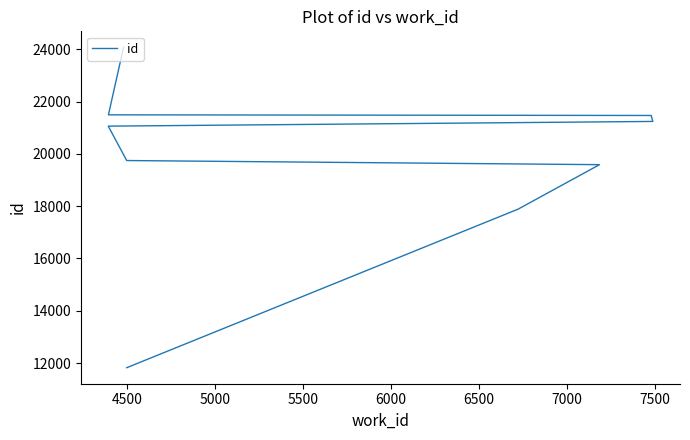

What is the sum of the values at 4500 and 6500?

39128